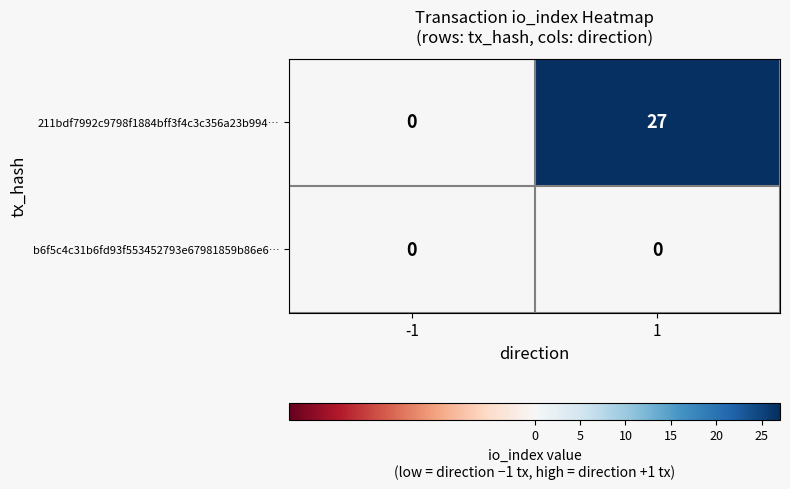

List the series in order of their peak value, highest first.

211bdf7992c9798f1884bff3f4c3c356a23b994…, b6f5c4c31b6fd93f553452793e67981859b86e6…